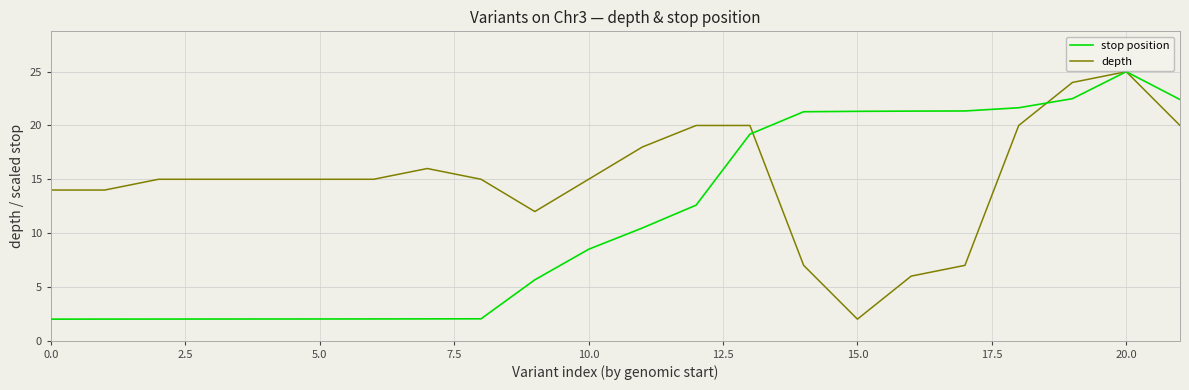

What is the highest value of the stop position series?

25.0